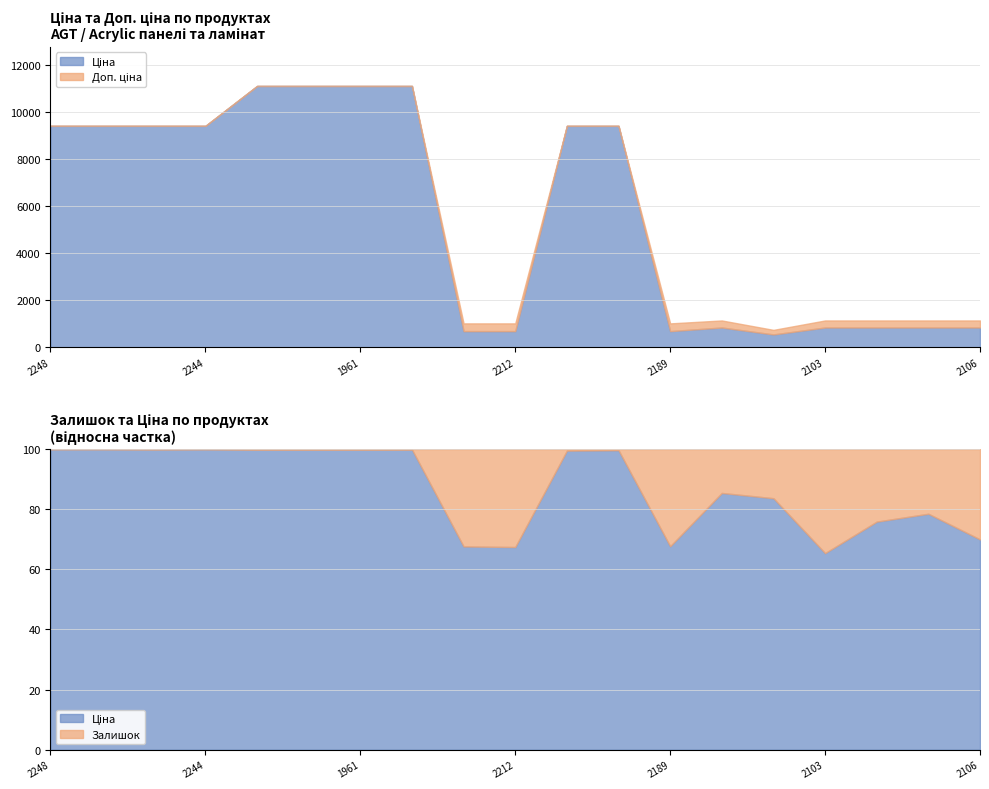

Which has a higher value, 259552189 or 284162245?

284162245